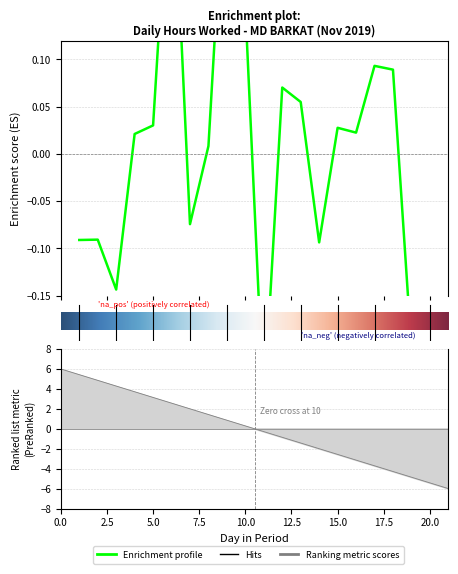

How many data points does each series have?

19